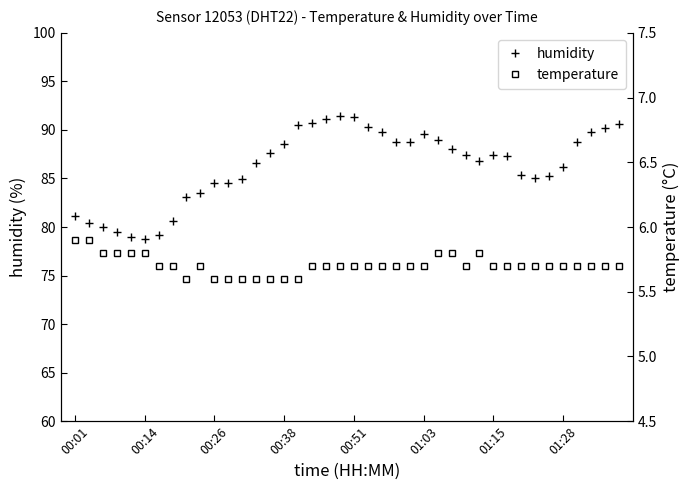

The humidity series shows 50.9 at 01:15. True or false?

False